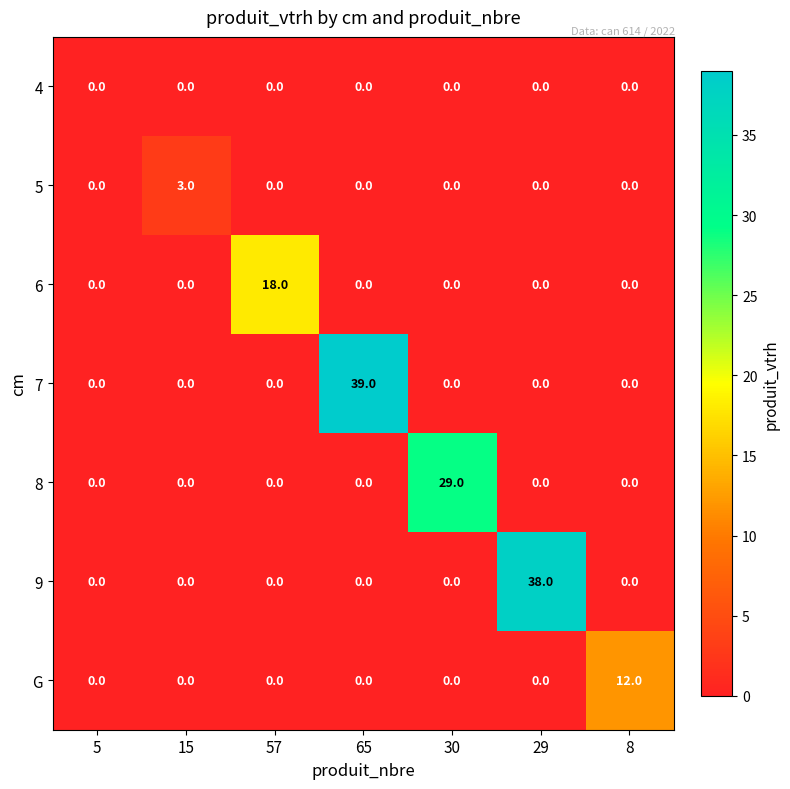

Is it true that 4 equals 0 at 8?

True